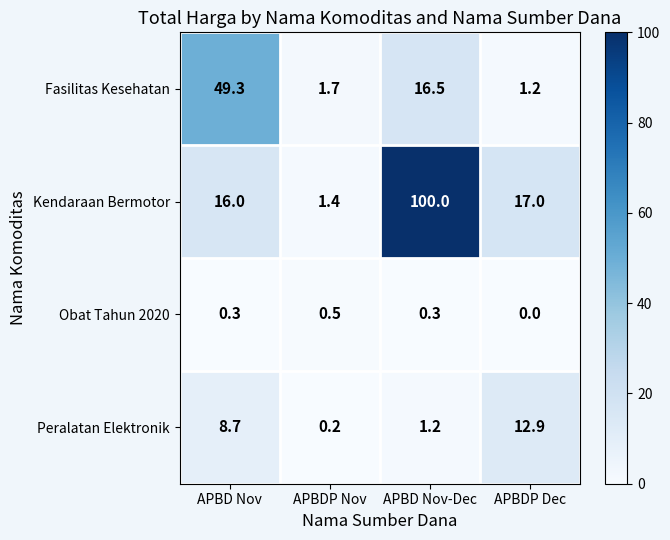

At which category is the sum across all series the highest?

APBD Nov-Dec